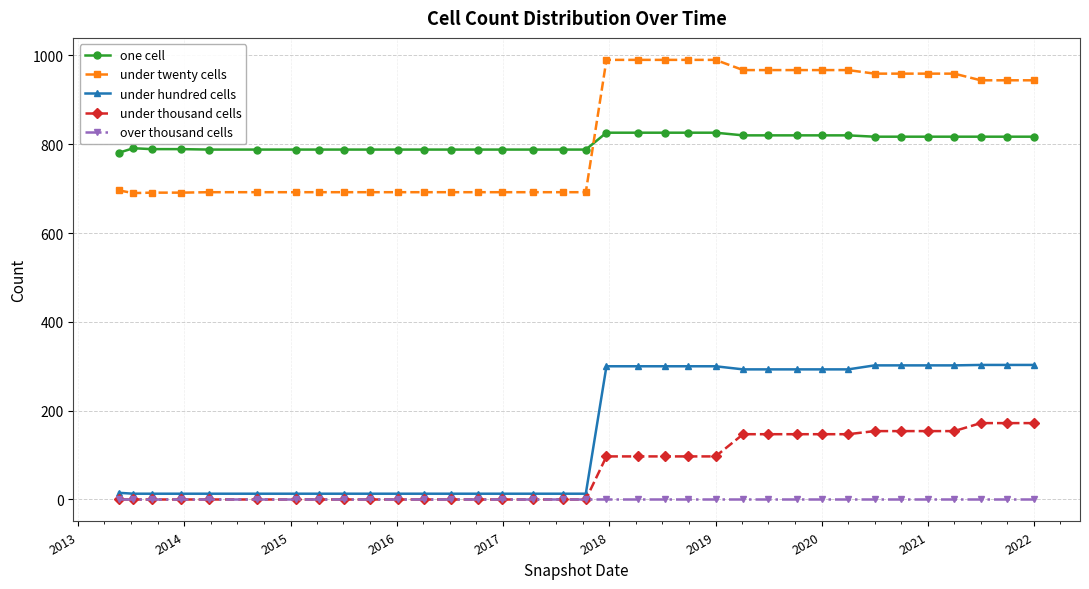

Count the number of categories in the chart.

35